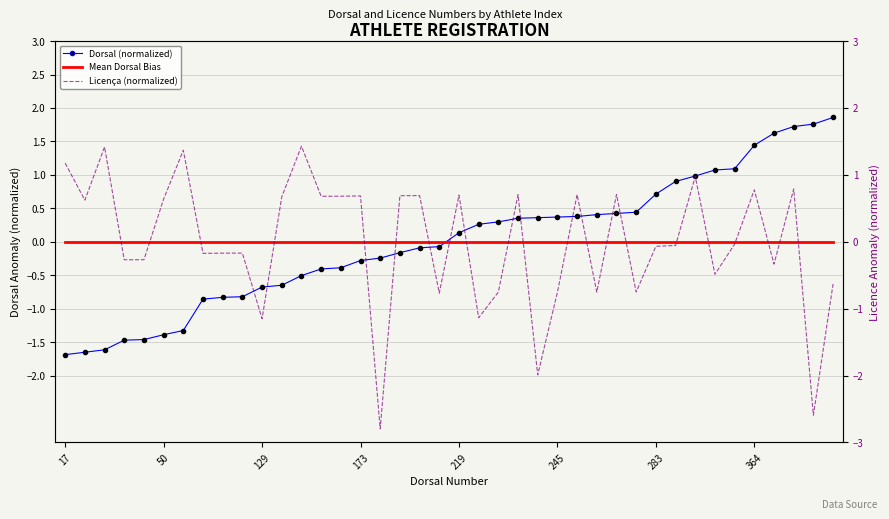

In Licença (normalized), how many points are lower than both neighbors (excluding endpoints)?

14